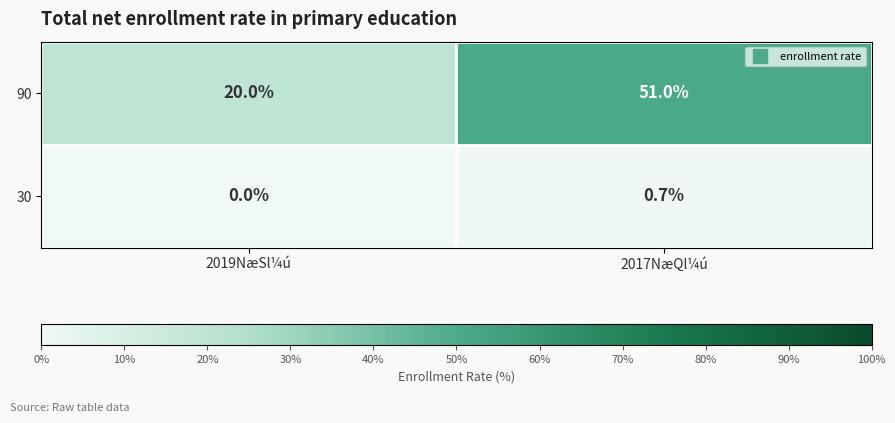

Rank the categories by 90 value from lowest to highest.

2019NæSl¼ú, 2017NæQl¼ú